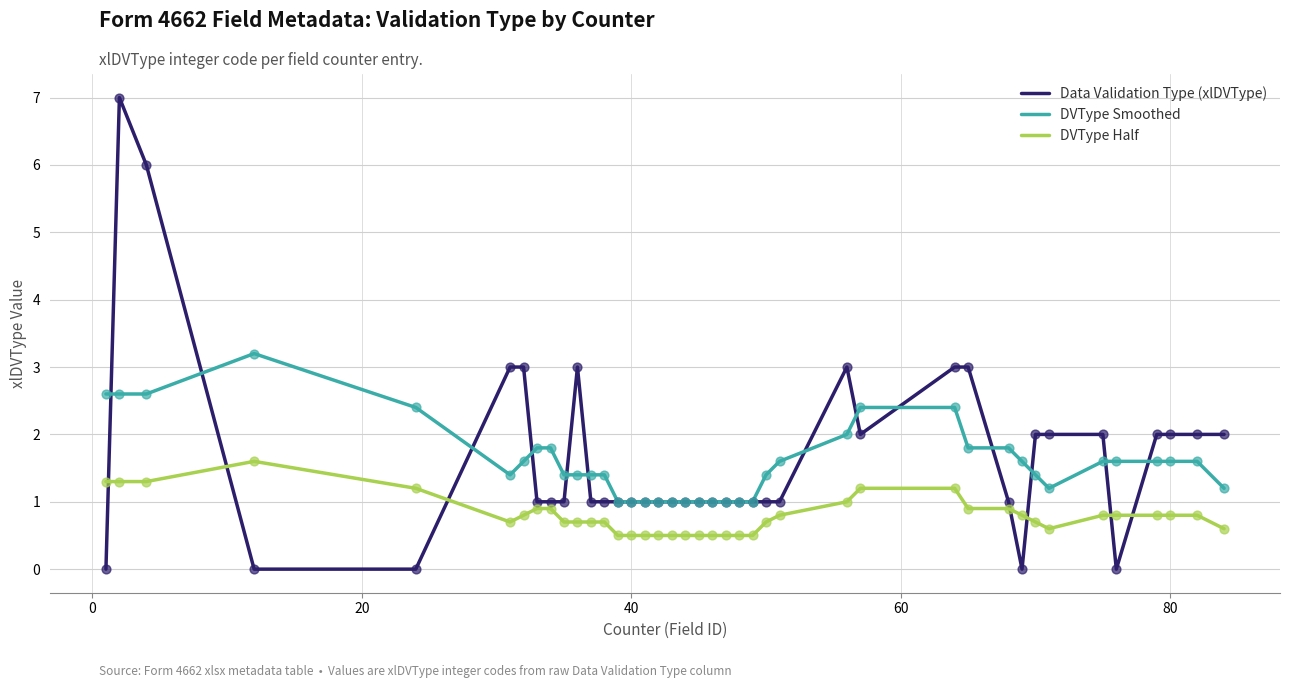

Which series has the largest range (max minus min)?

Data Validation Type (xlDVType)